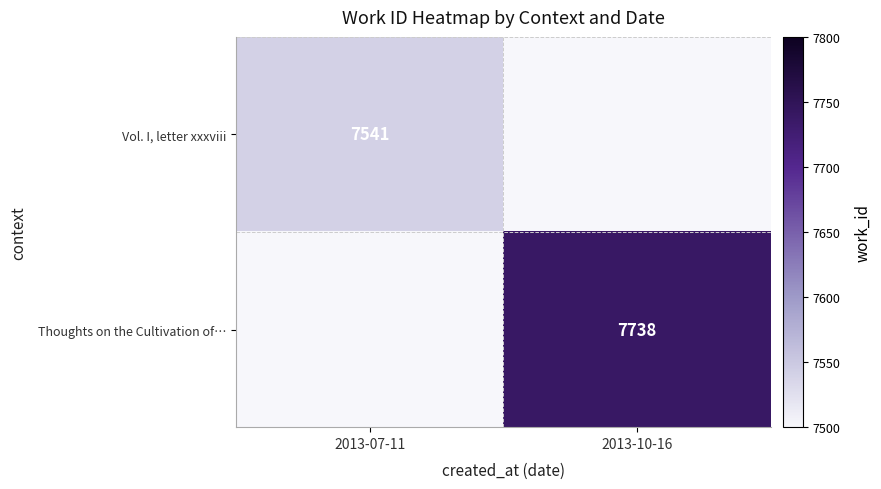

Which category has the highest value across all series?

2013-10-16